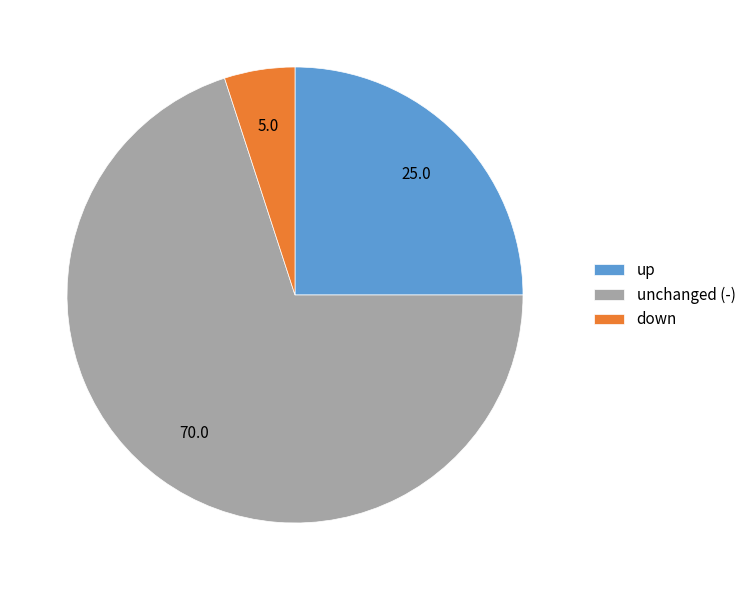

What is the ratio of the value at up to the value at down?

5.0